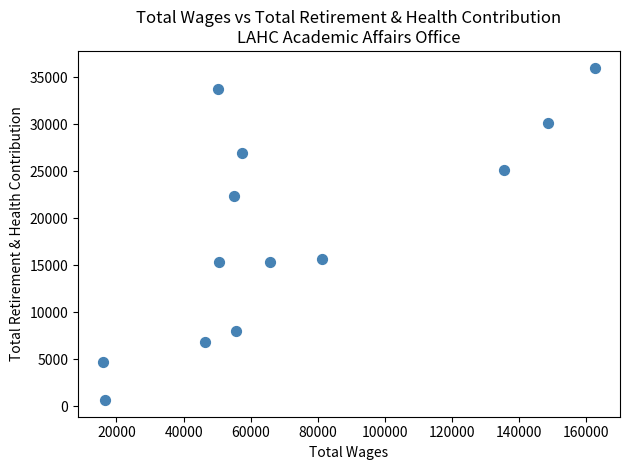

What is the range of X values (max minus min)?

146814